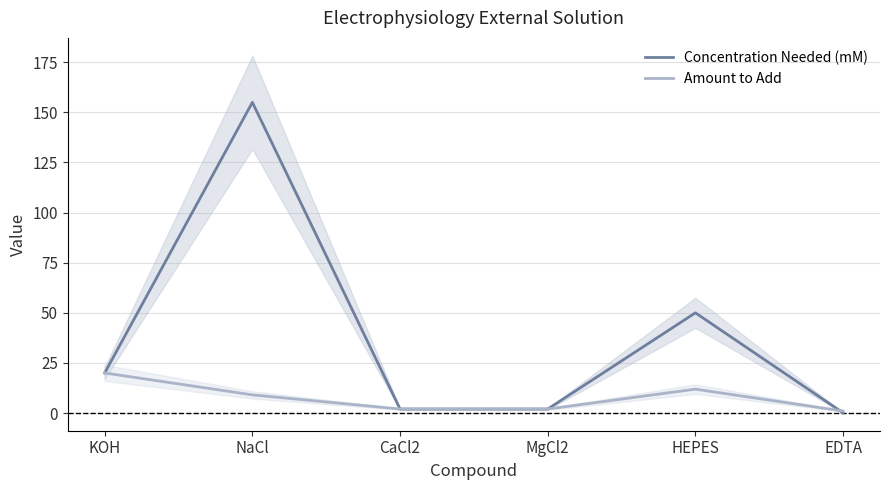

What is the maximum value shown in the chart?

155.0